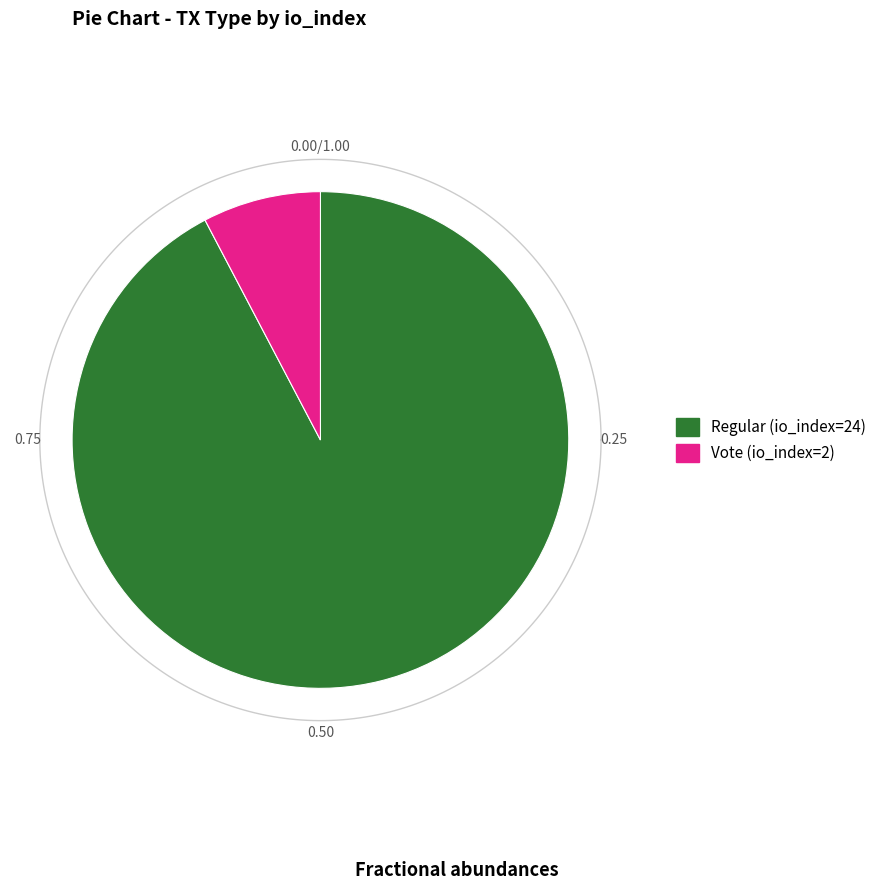

How much of the chart is everything except Vote (io_index=2)?

92.3%